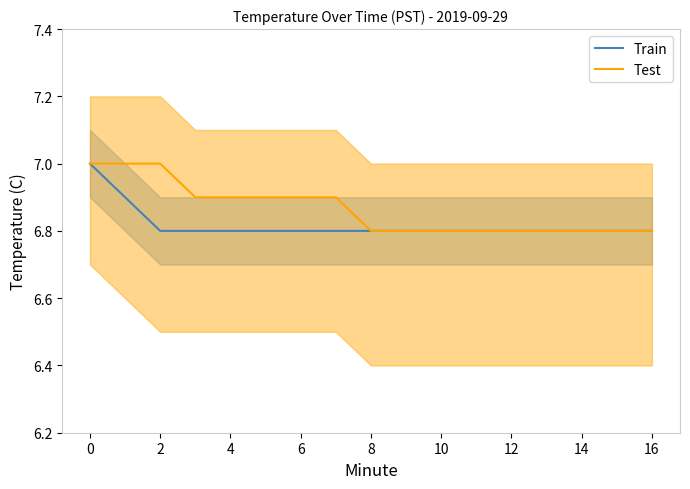

What is the difference between the maximum and minimum values in the Test series?

0.2